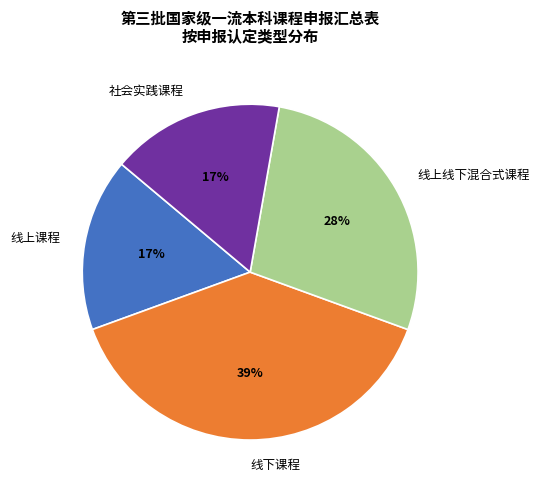

Which category has the biggest portion of the pie?

线下课程